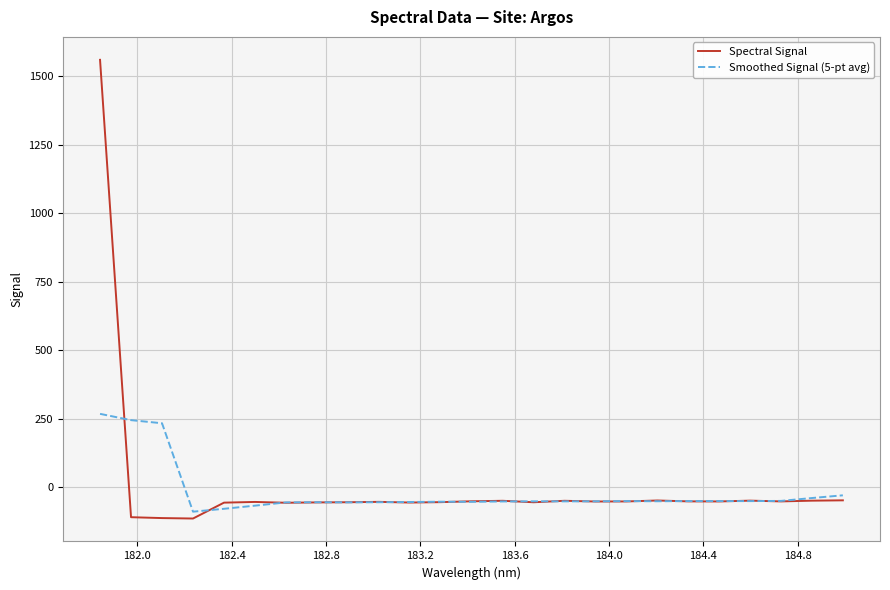

In Smoothed Signal (5-pt avg), how many points are lower than both neighbors (excluding endpoints)?

6